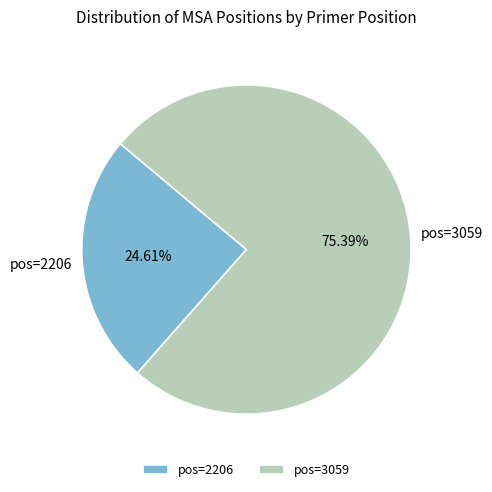

Which category has the biggest portion of the pie?

pos=3059